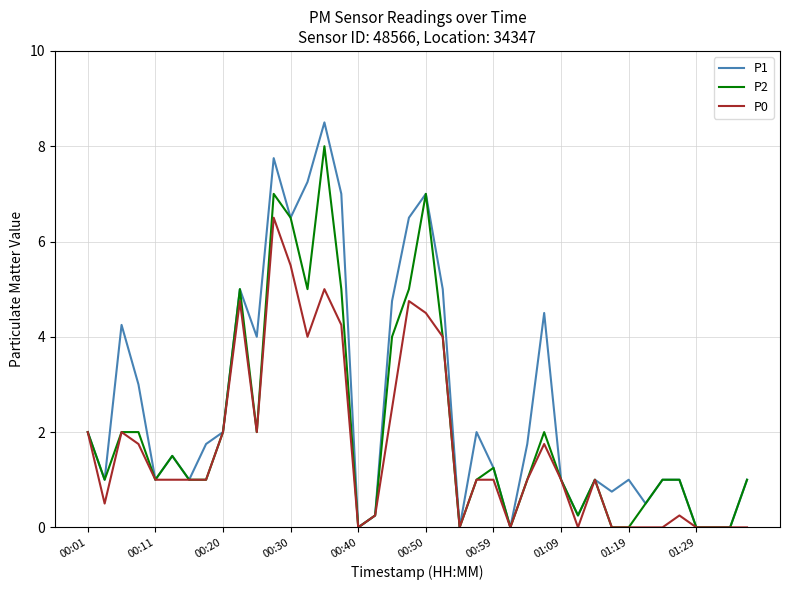

Rank the series by their maximum value, from lowest to highest.

P0, P2, P1